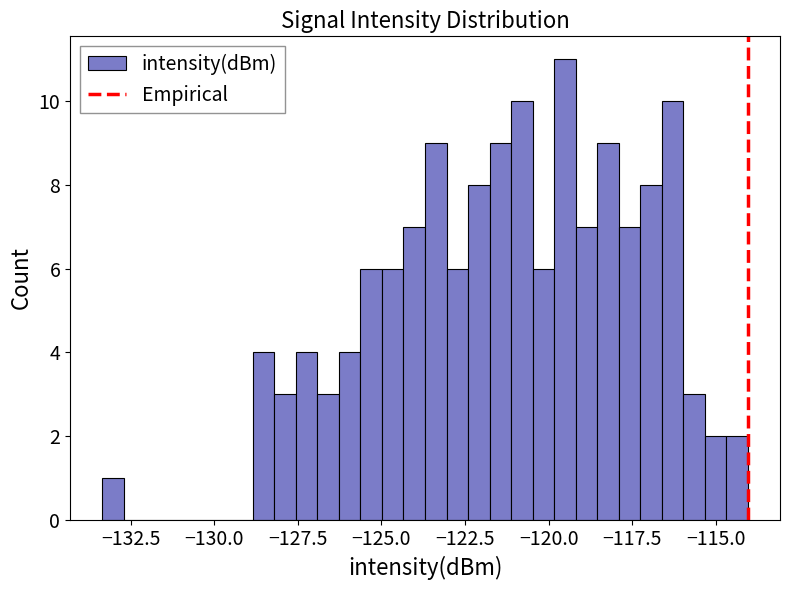

Around what value on the x-axis is the tallest bar? Give the approximate position of its centre, as read against the axis.

-119.5